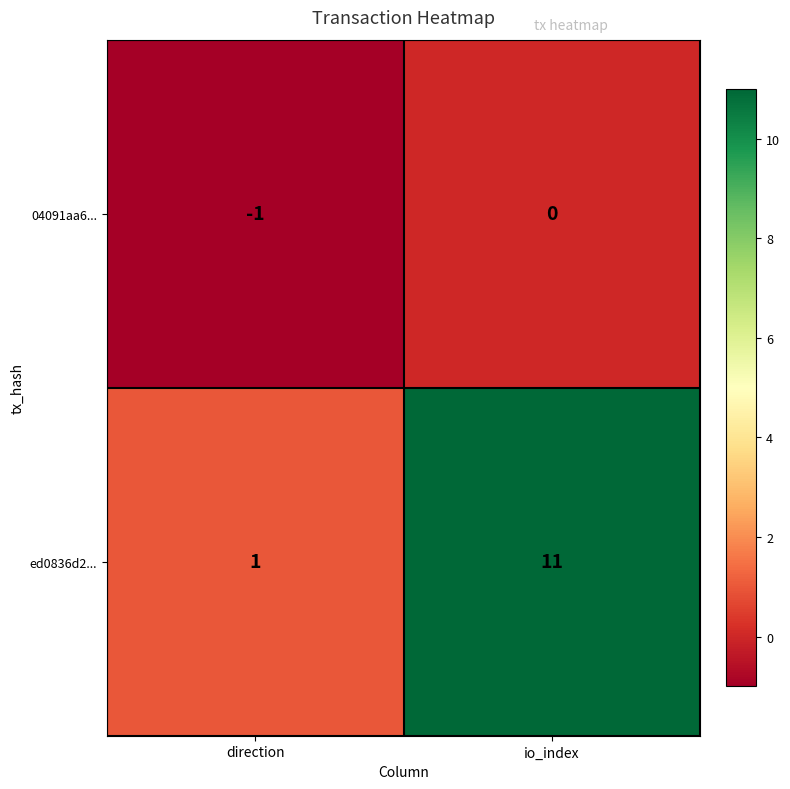

The ed0836d2... series shows 2 at direction. True or false?

False